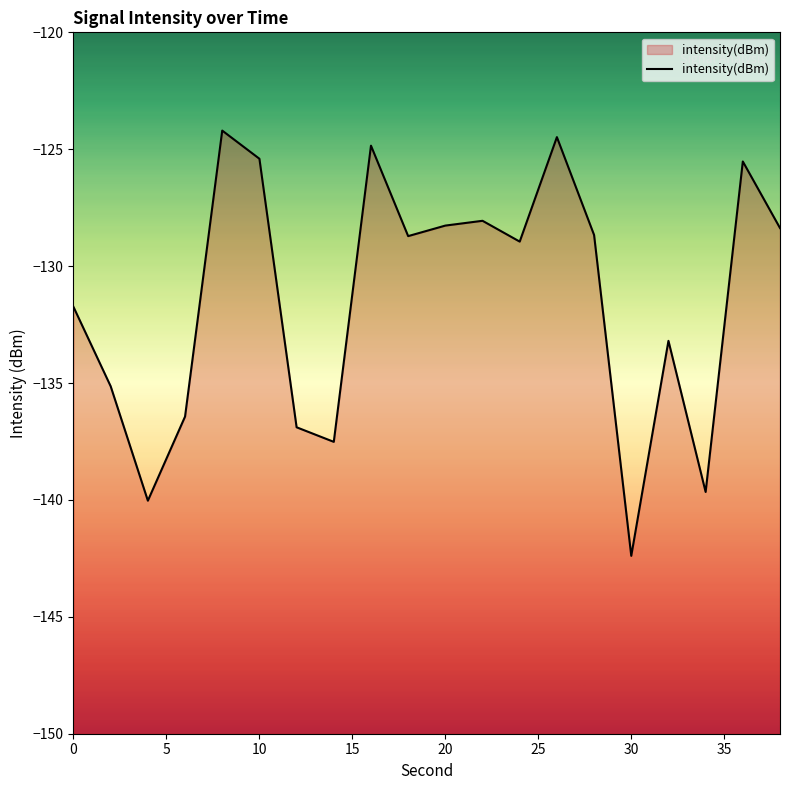

What is the difference between the maximum and minimum values?

18.2